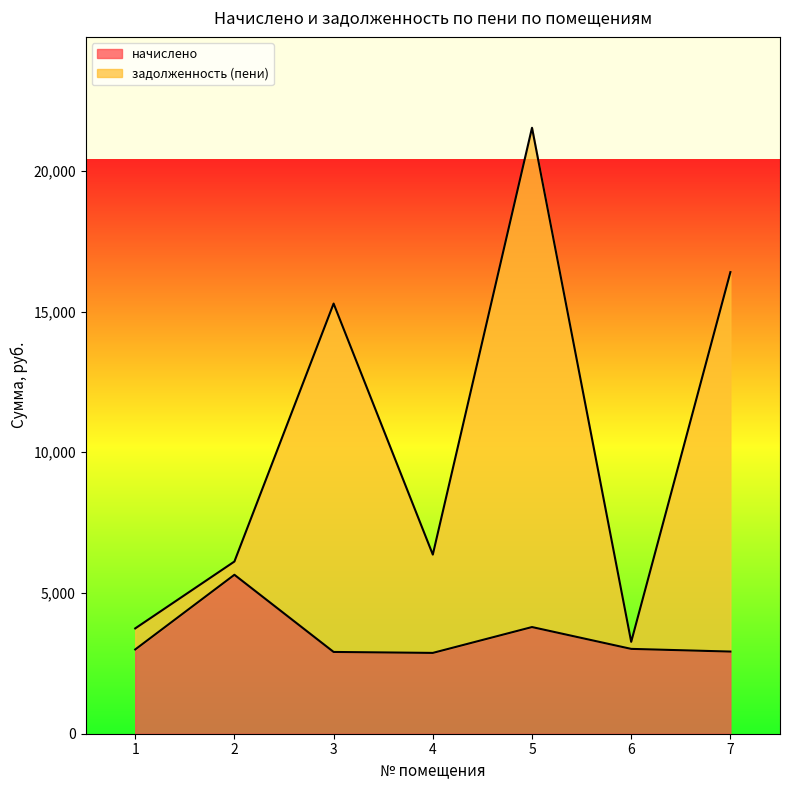

Is the value of задолженность (пени) at 2 greater than the value of начислено at 6?

Yes